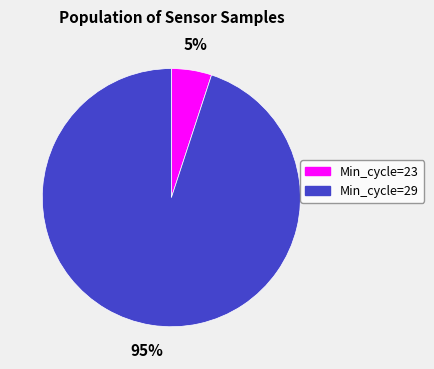

Which category has the biggest portion of the pie?

95%